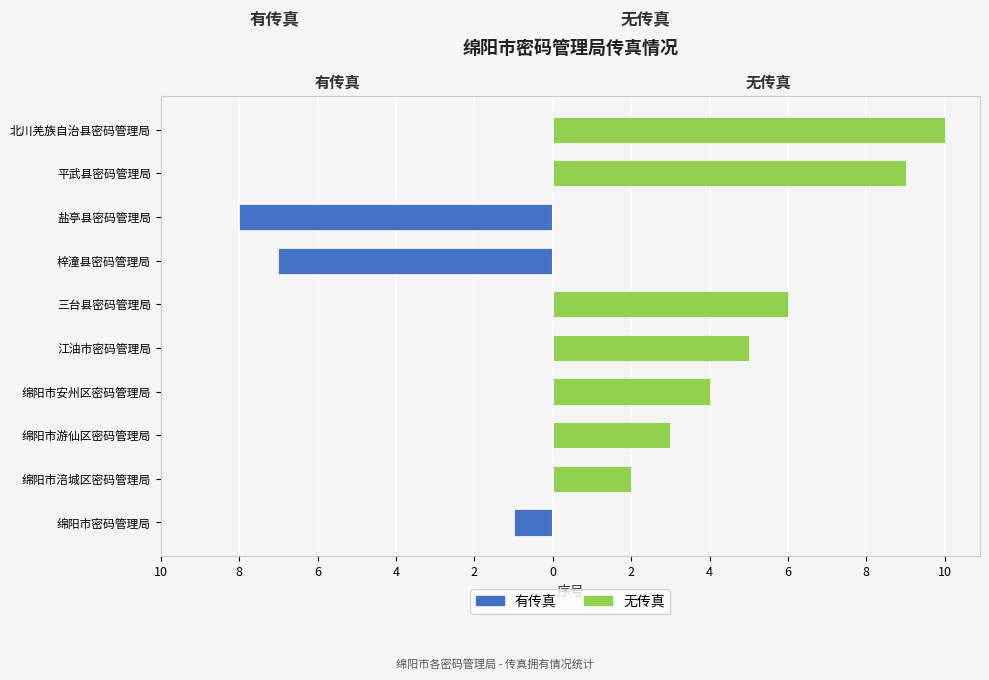

True or false: 无传真 has a value of 4 at 绵阳市游仙区密码管理局.

False